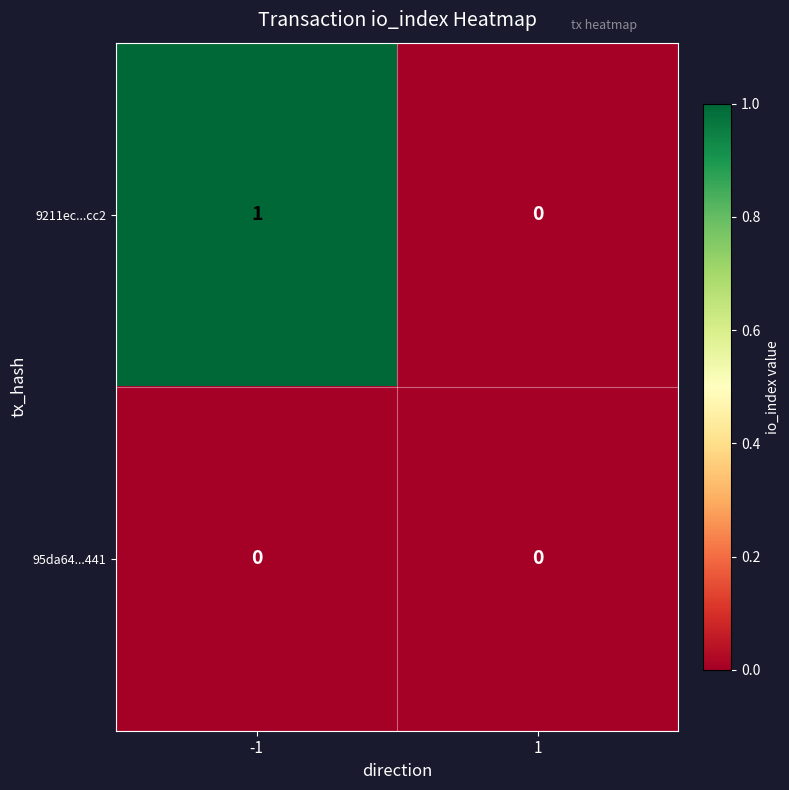

List the series in order of their overall mean, highest first.

9211ec...cc2, 95da64...441